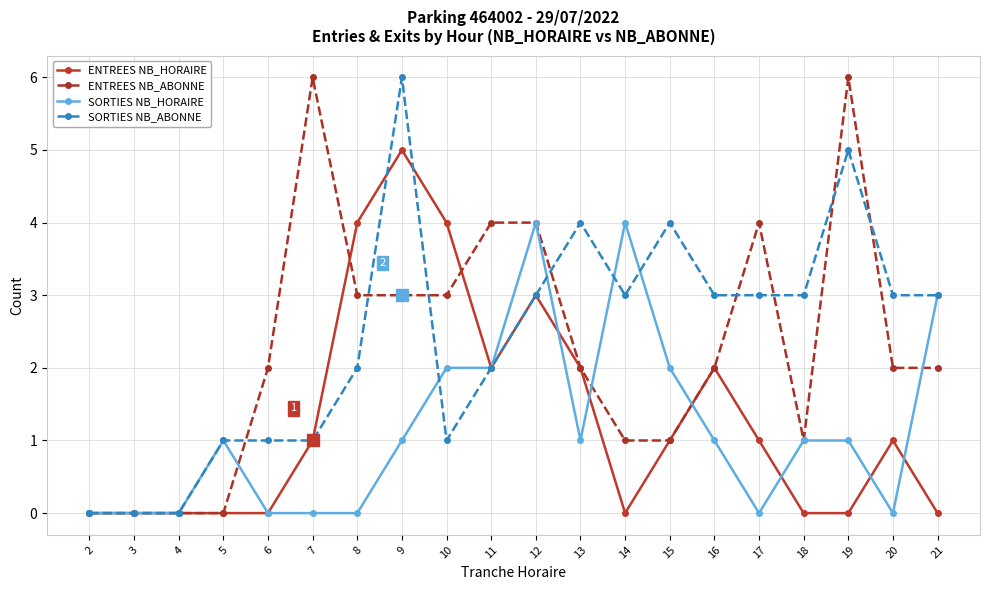

What is the difference between the maximum and second lowest values in the ENTREES NB_ABONNE series?

6